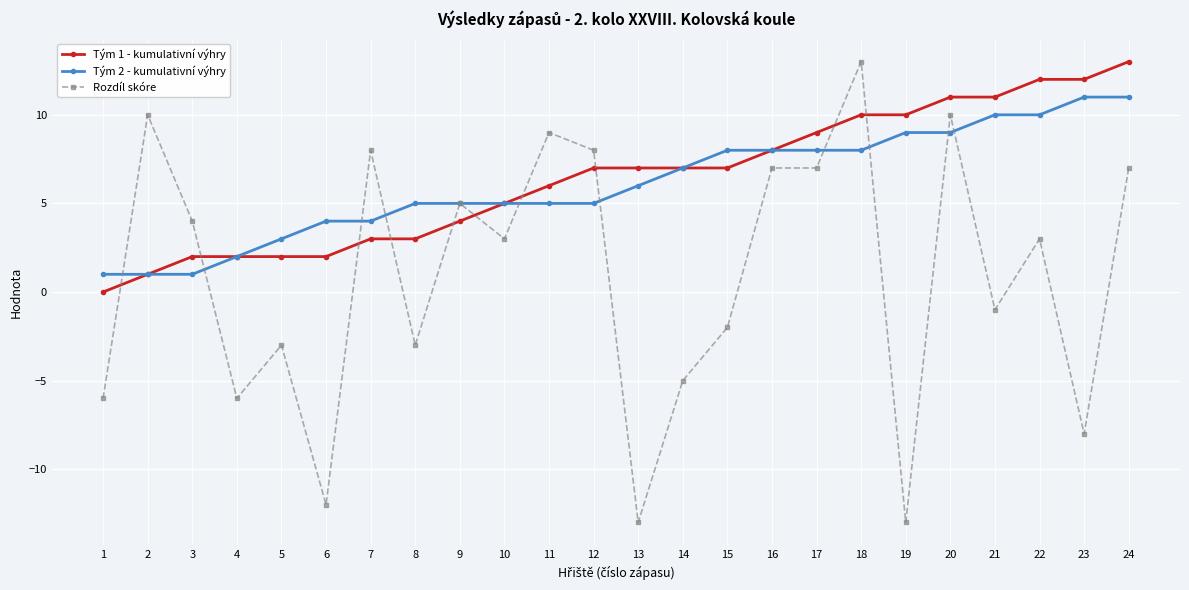

Which category has the highest value in the Rozdíl skóre series?

18